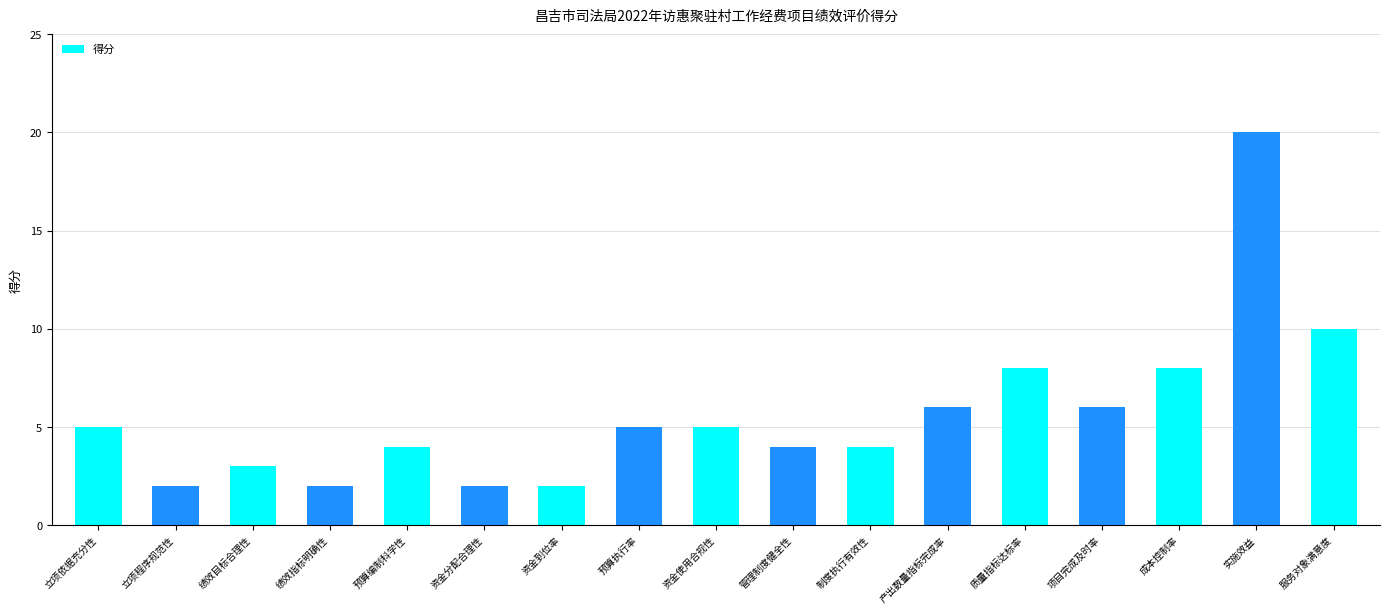

What is the change in value from 管理制度健全性 to 服务对象满意度?

+6